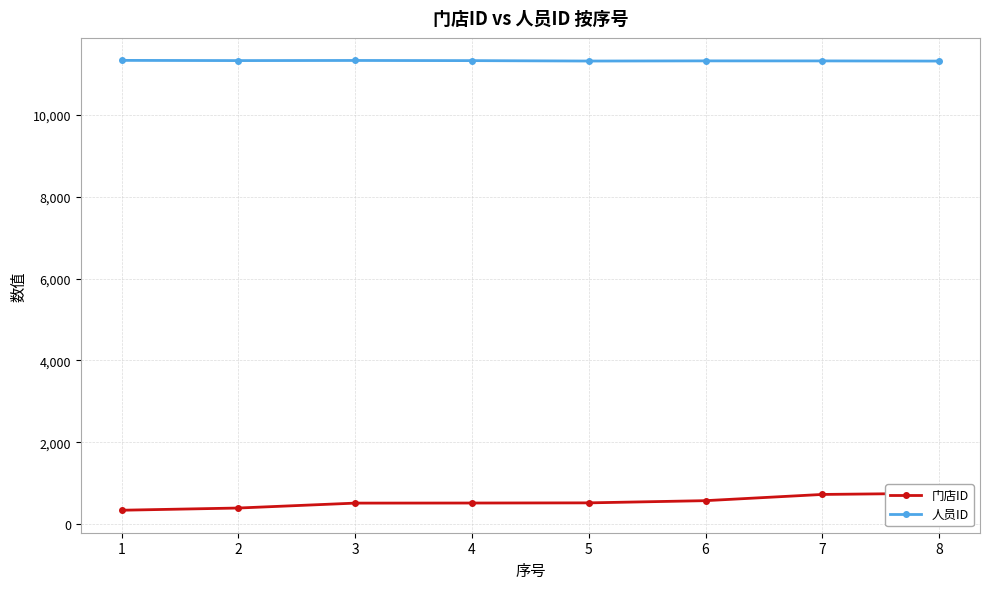

How many interior local peaks does the 人员ID series have?

2